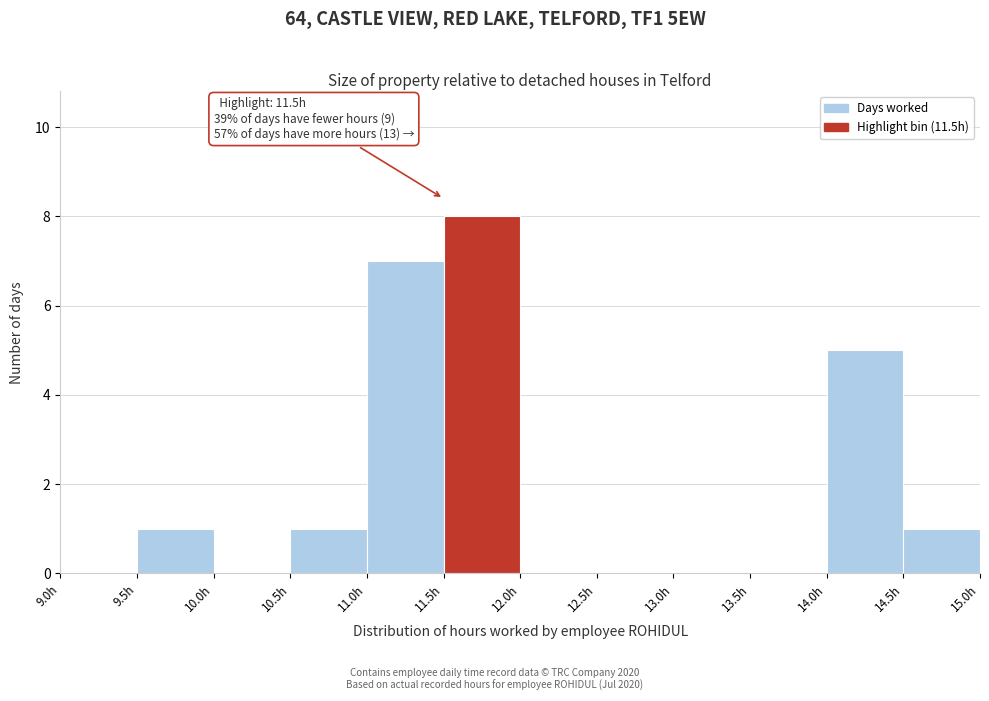

Which range on the x-axis has the tallest bar?

11.5 to 12.0